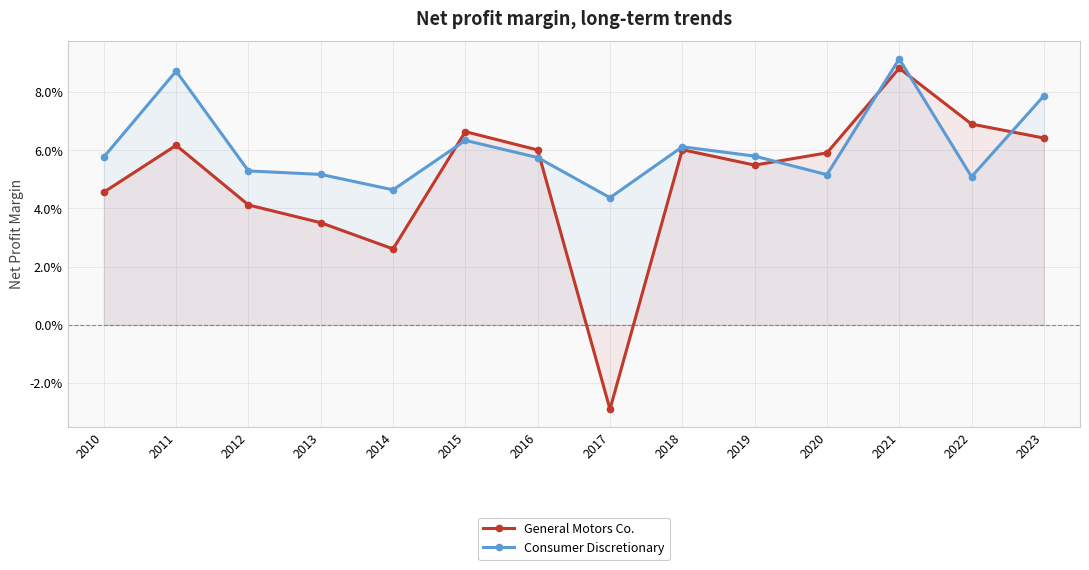

At which label does General Motors Co. reach its peak?

2021